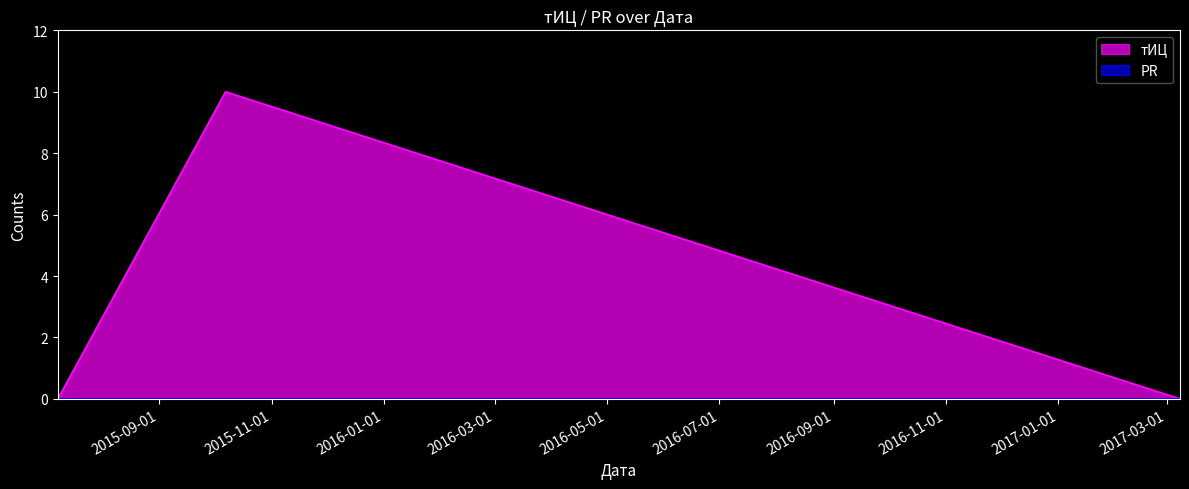

Which label corresponds to the largest value in the chart?

2015-10-07